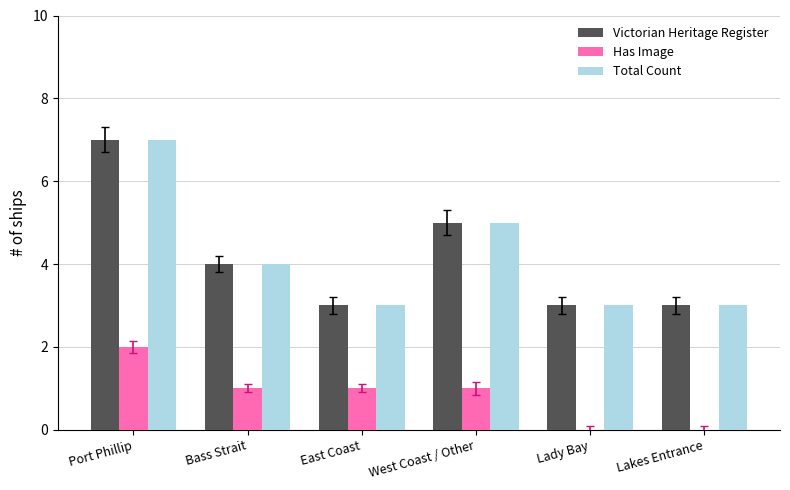

The value of Victorian Heritage Register at Bass Strait is 4. True or false?

True